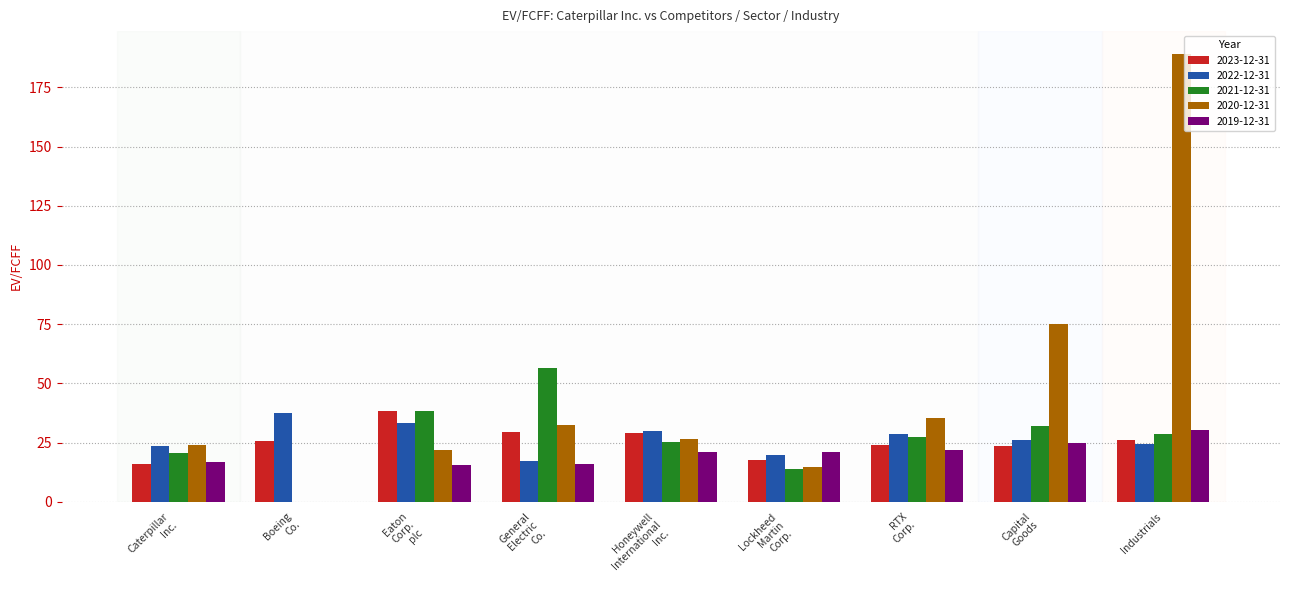

How many groups of bars are there?

9